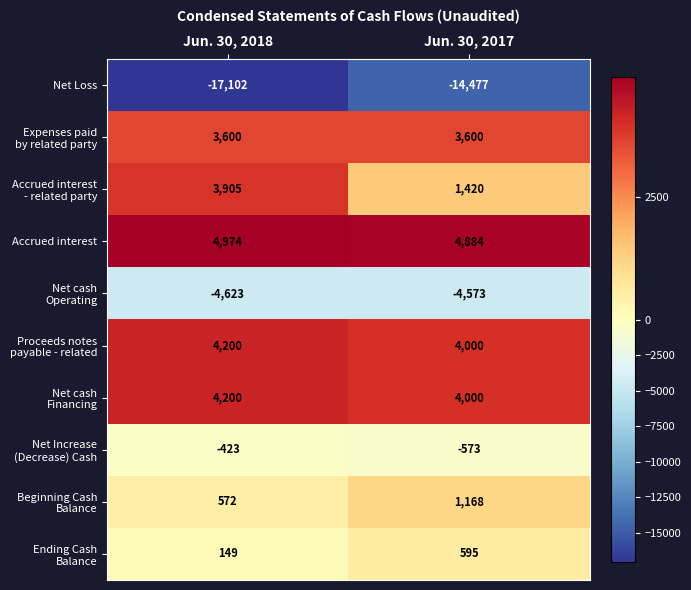

What is the minimum value shown in the chart?

-17102